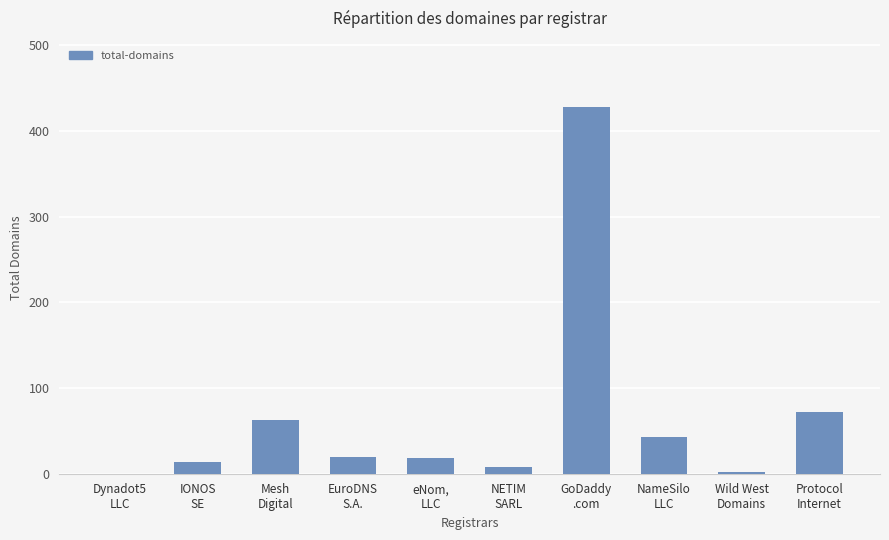

What is the maximum value shown in the chart?

428